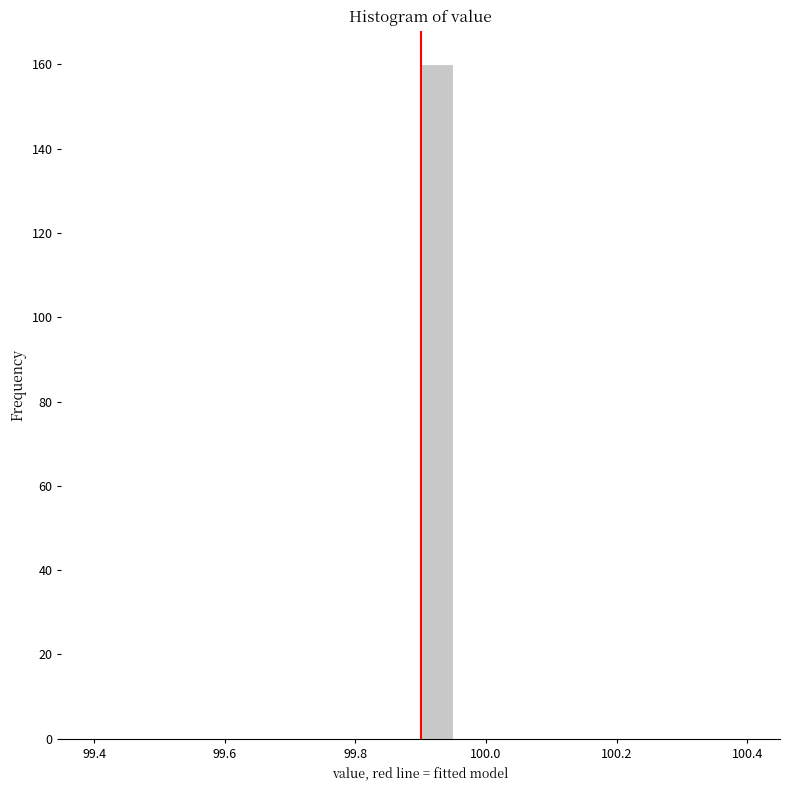

Around what value on the x-axis is the tallest bar? Give the approximate position of its centre, as read against the axis.

99.92